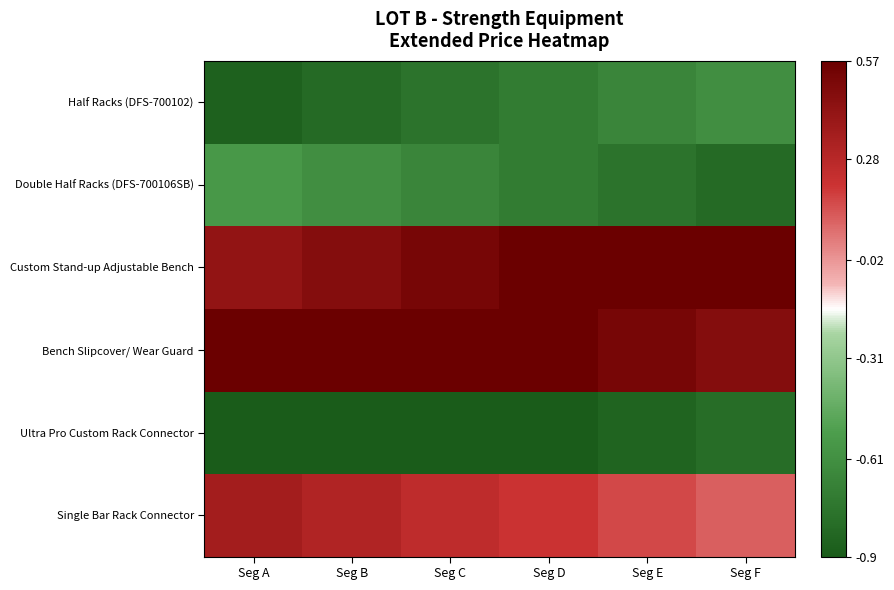

What is the difference between the highest and lowest values at Seg B?

1.7